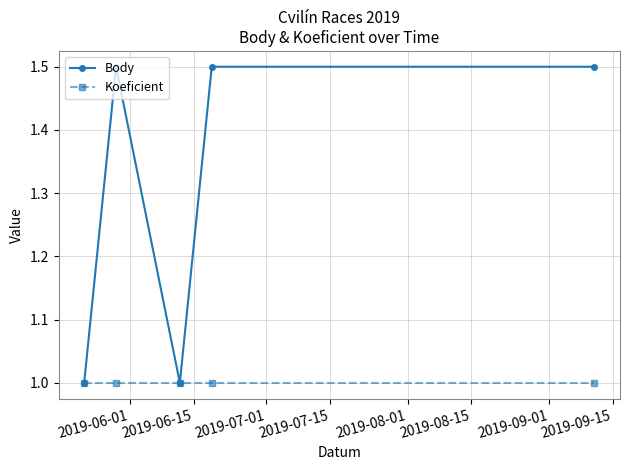

In Body, how many points are lower than both neighbors (excluding endpoints)?

1